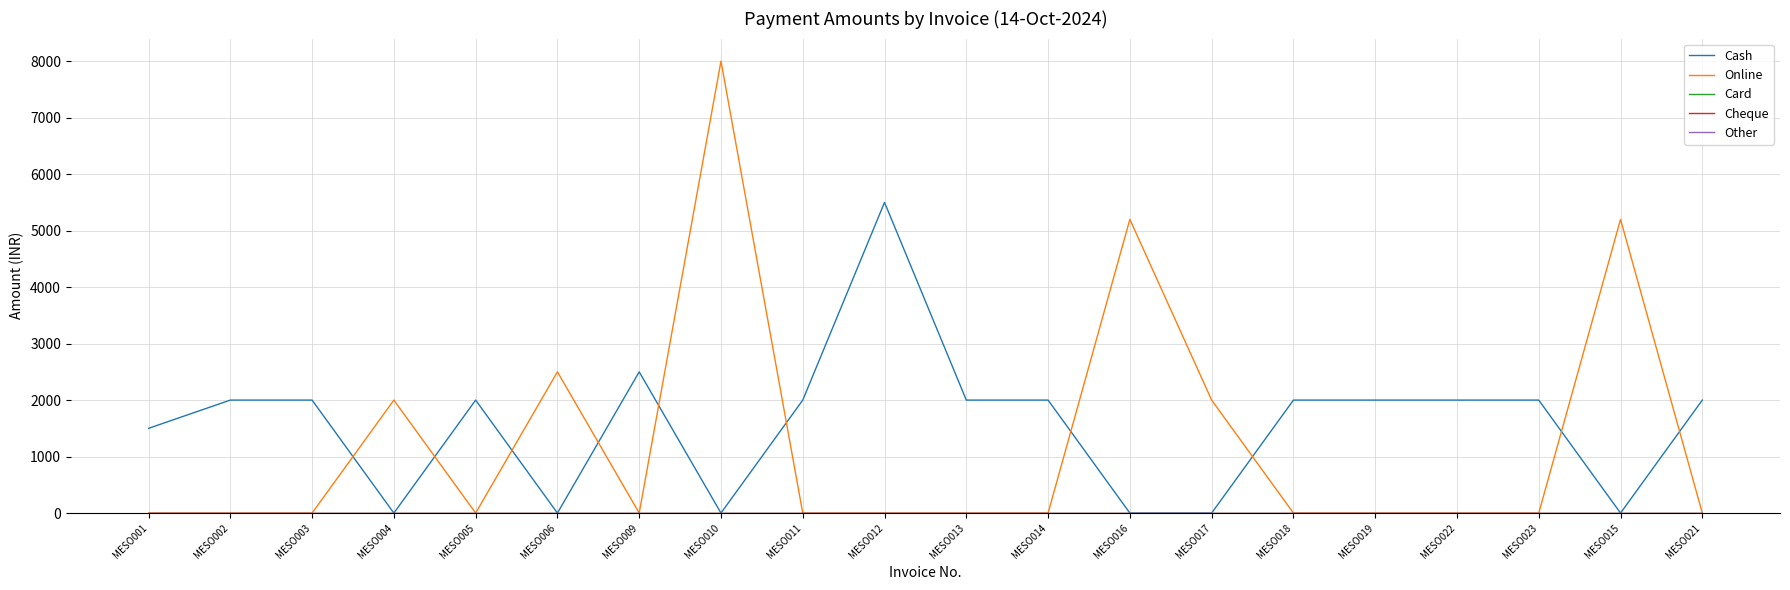

The Online series shows 3259 at MESO006. True or false?

False